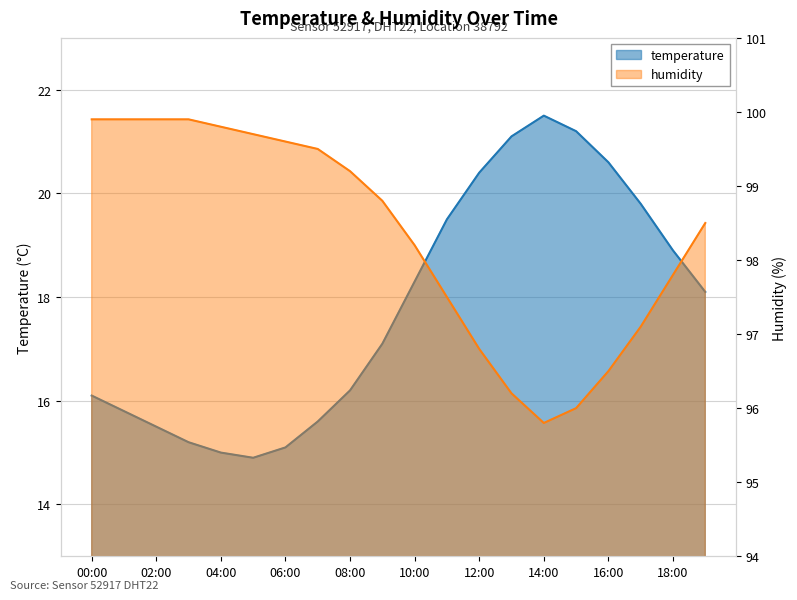

List the series in order of their peak value, highest first.

humidity, temperature